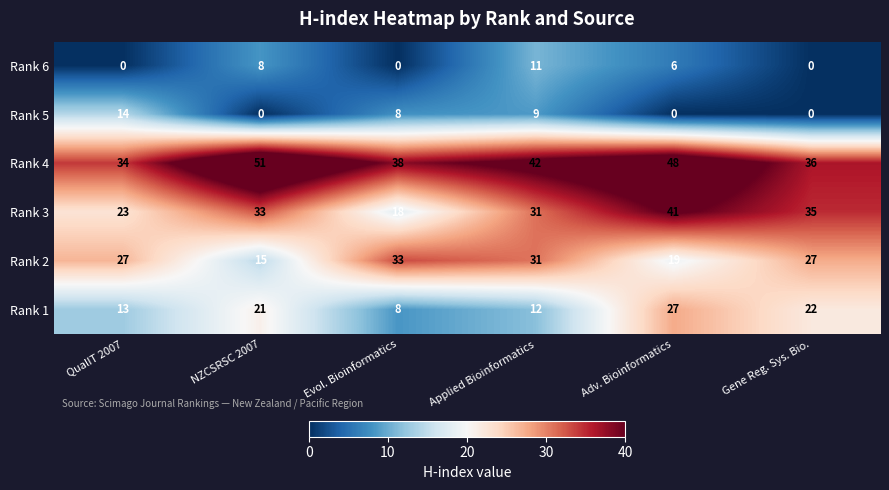

What is the total value across all series at NZCSRSC 2007?

128